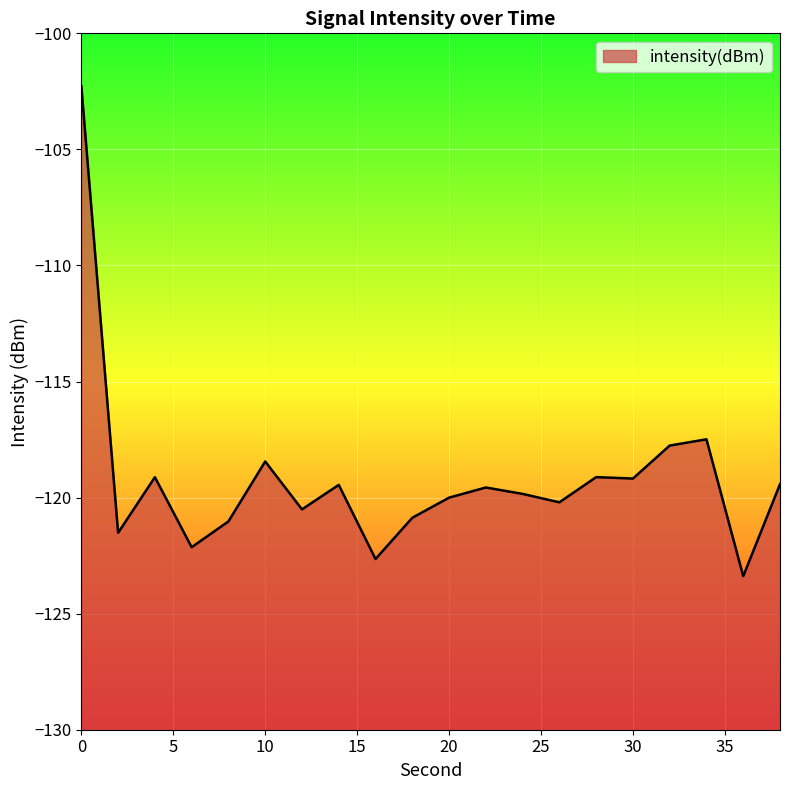

Reading left to right, extract all data points from this chart.

0=-102.3	2=-121.5	4=-119.1	6=-122.1	8=-121.0	10=-118.4	12=-120.5	14=-119.5	16=-122.6	18=-120.9	20=-120.0	22=-119.6	24=-119.8	26=-120.2	28=-119.1	30=-119.2	32=-117.8	34=-117.5	36=-123.4	38=-119.4